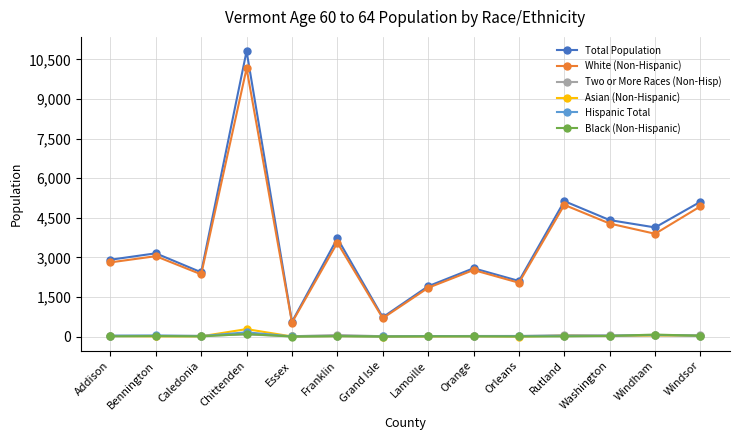

True or false: Black (Non-Hispanic) and White (Non-Hispanic) intersect in this chart.

False